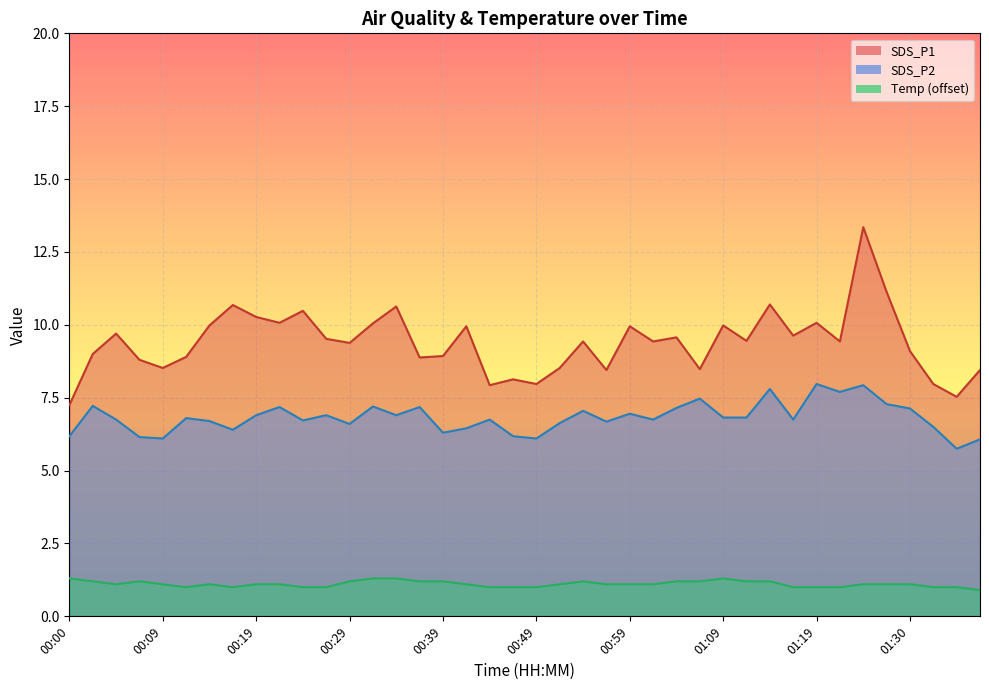

Rank the series at 00:34 from lowest to highest value.

Temp, SDS_P2, SDS_P1